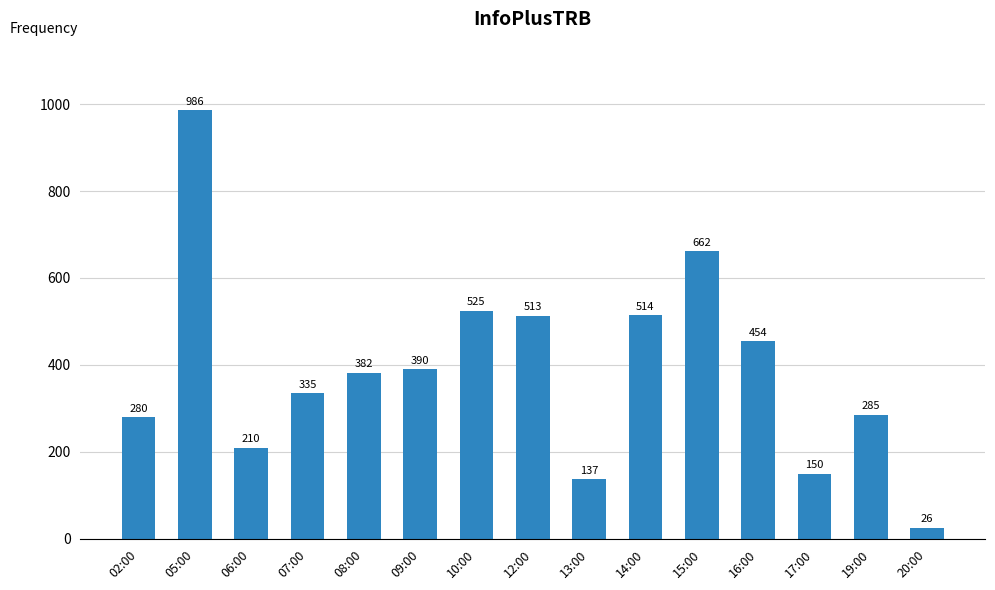

Reading left to right, what are all the values shown in this chart?

02:00=280	05:00=986	06:00=210	07:00=335	08:00=382	09:00=390	10:00=525	12:00=513	13:00=137	14:00=514	15:00=662	16:00=454	17:00=150	19:00=285	20:00=26